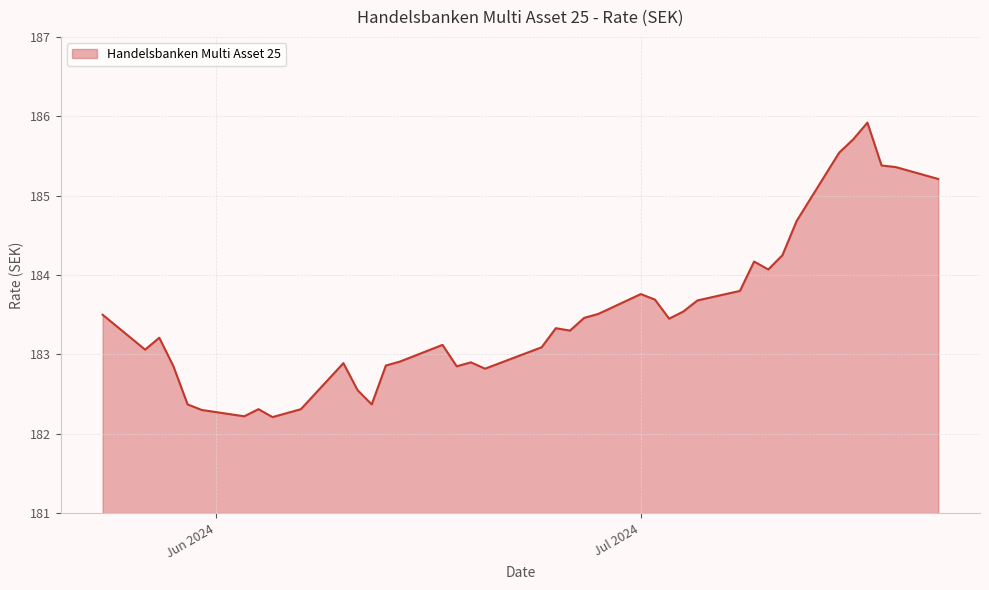

List the labels in order of value, smallest first.

05.06.2024, 03.06.2024, 31.05.2024, 07.06.2024, 04.06.2024, 12.06.2024, 30.05.2024, 11.06.2024, 20.06.2024, 18.06.2024, 29.05.2024, 13.06.2024, 10.06.2024, 19.06.2024, 14.06.2024, 27.05.2024, 24.06.2024, 17.06.2024, 28.05.2024, 26.06.2024, 25.06.2024, 03.07.2024, 27.06.2024, 24.05.2024, 28.06.2024, 04.07.2024, 05.07.2024, 02.07.2024, 01.07.2024, 08.07.2024, 10.07.2024, 09.07.2024, 11.07.2024, 12.07.2024, 22.07.2024, 19.07.2024, 18.07.2024, 15.07.2024, 16.07.2024, 17.07.2024